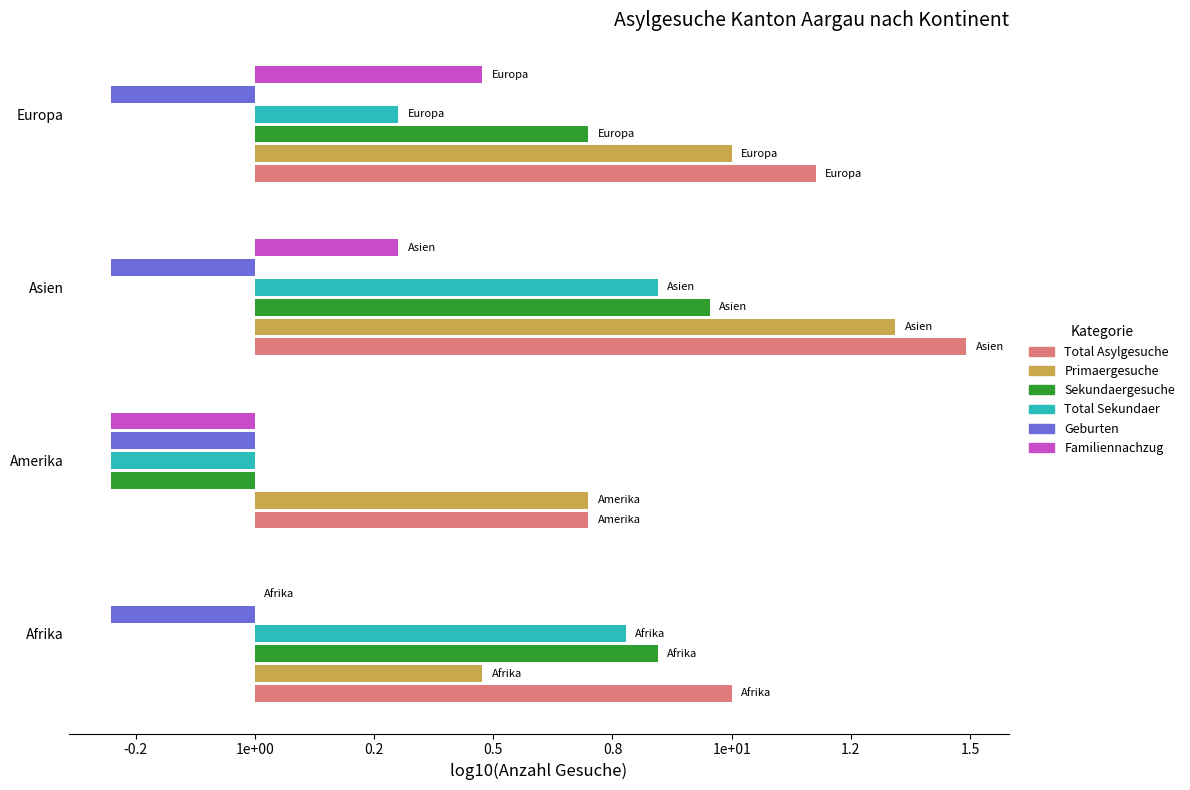

Which series has the largest total across all categories?

Total Asylgesuche